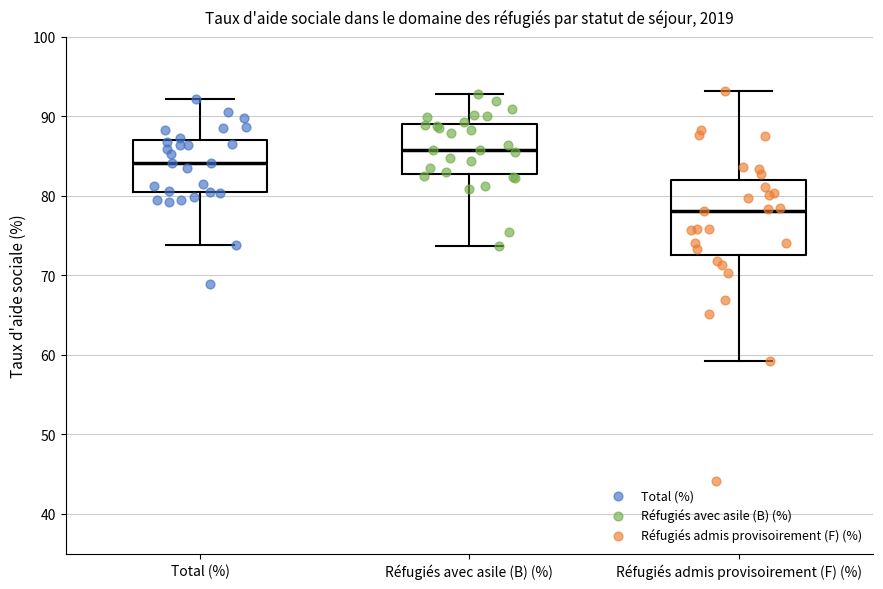

Which box has the lowest median line?

Réfugiés admis provisoirement (F) (%)